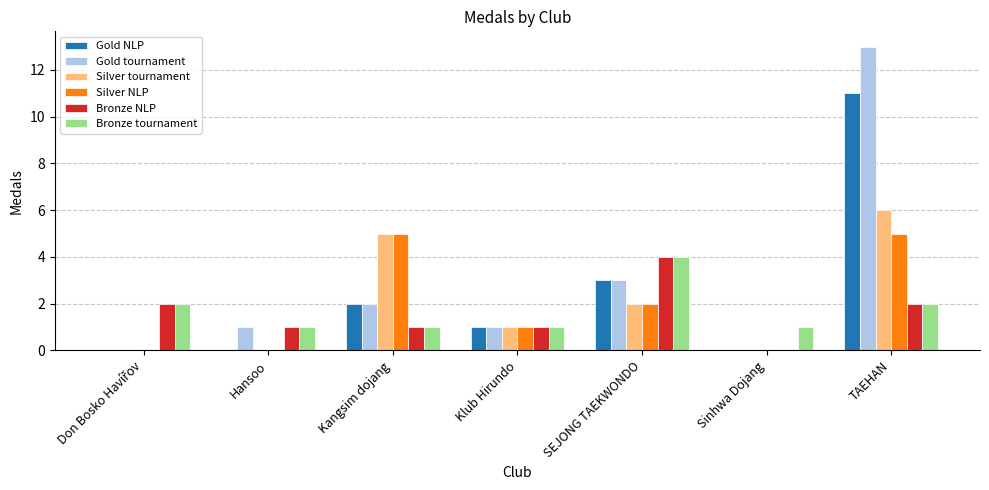

What is the total value across all series at SEJONG TAEKWONDO?

18